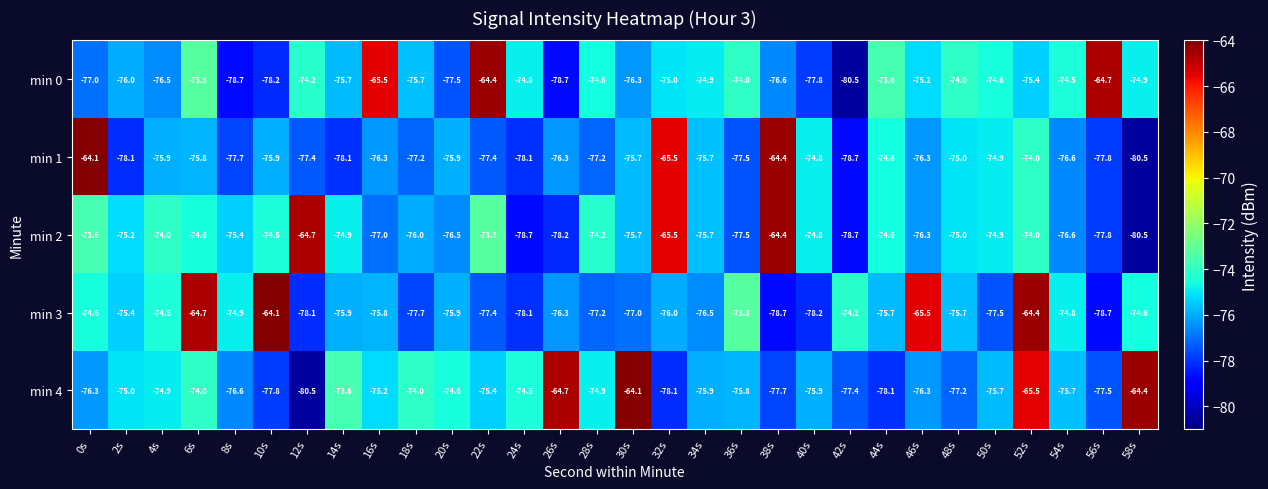

What is the difference between the maximum and second lowest values in the min 1 series?

14.6